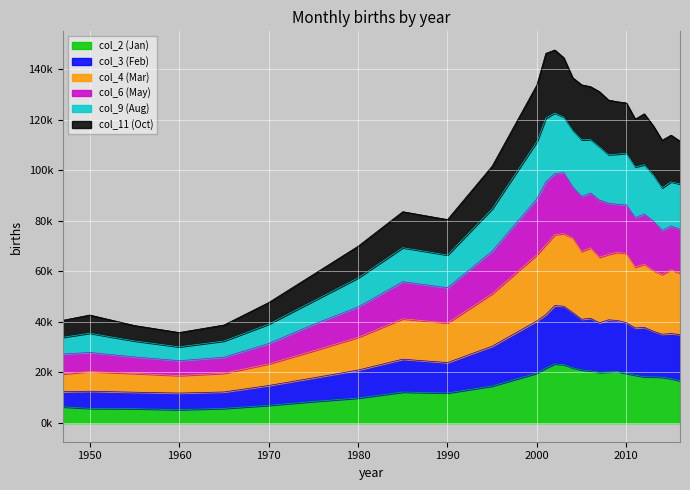

What are all the series names shown in the legend?

col_2 (Jan), col_3 (Feb), col_4 (Mar), col_6 (May), col_9 (Aug), col_11 (Oct)